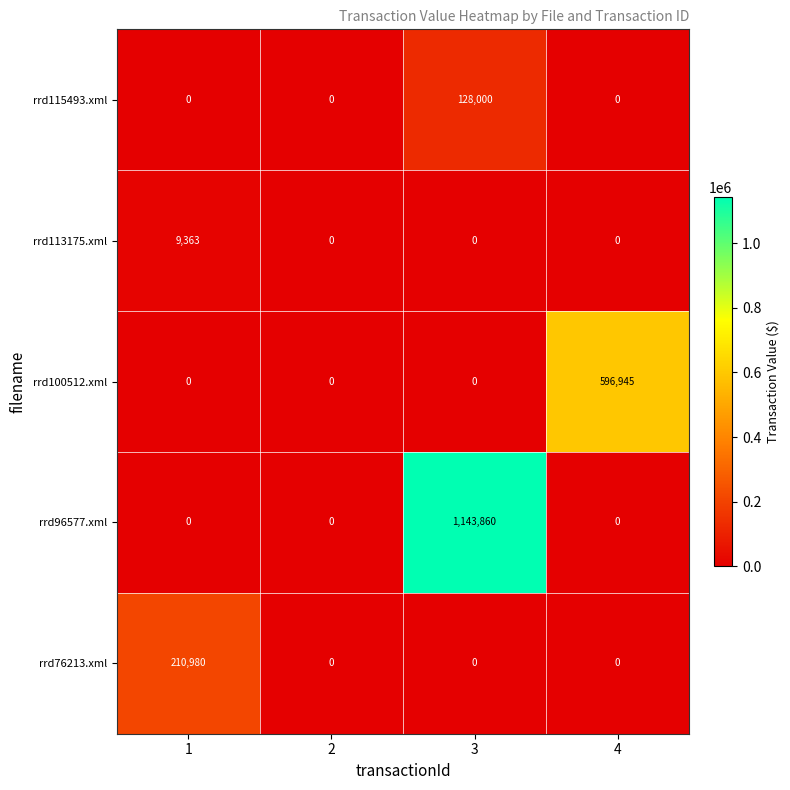

Which series changed the most between 2 and 3?

rrd96577.xml